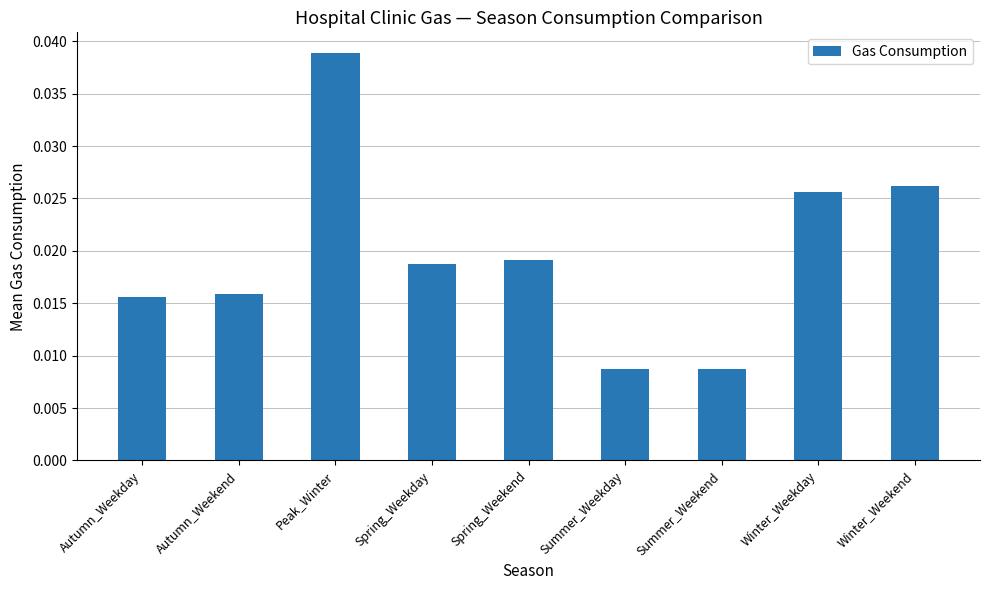

What is the label of the 7th bar from the right?

Peak_Winter